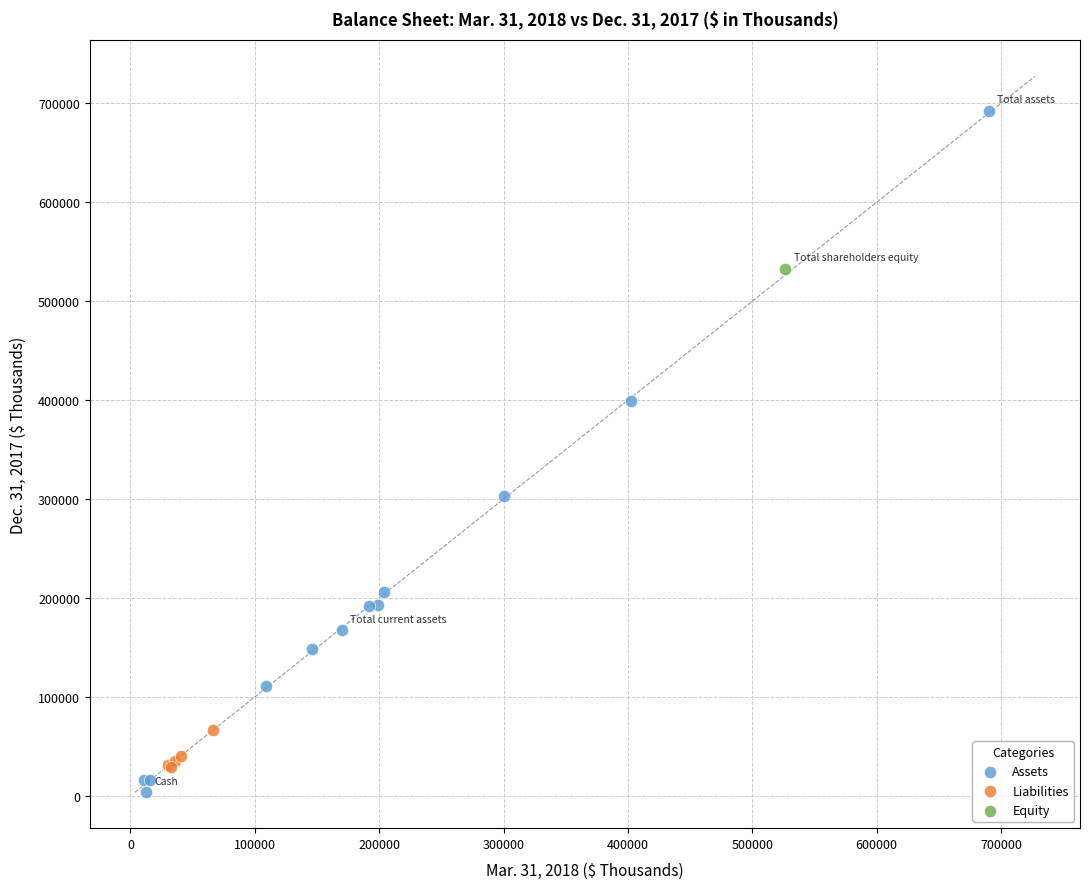

What are all the series names shown in the legend?

Assets, Liabilities, Equity